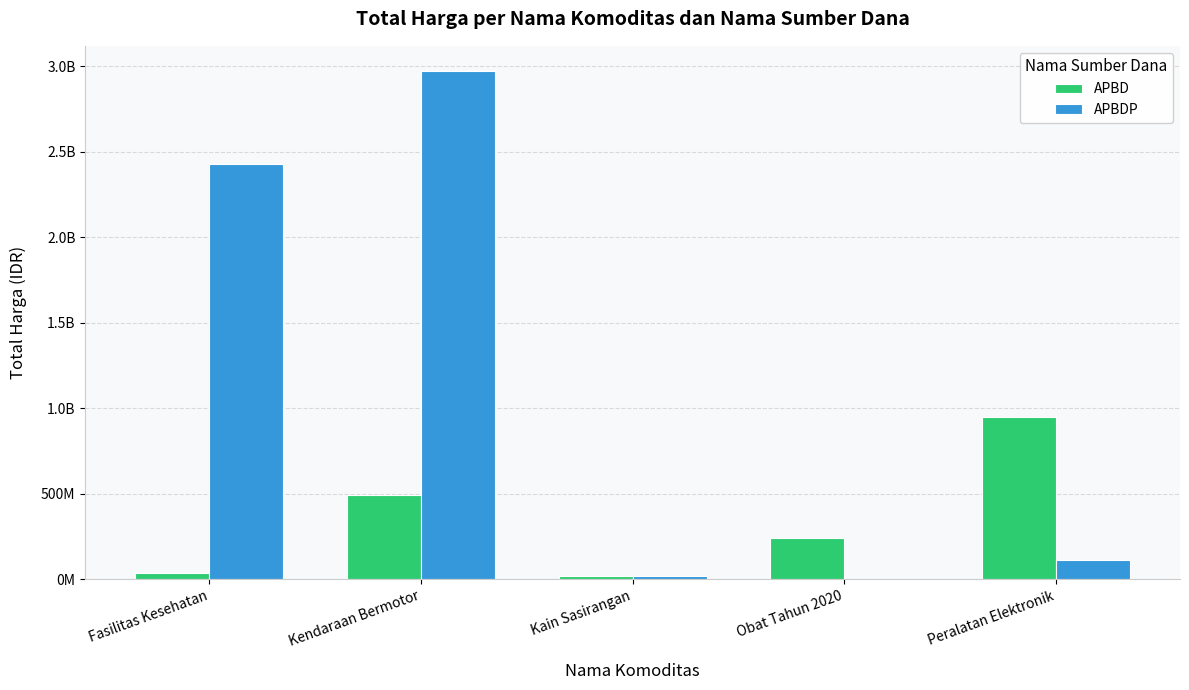

Which label corresponds to the smallest value in the chart?

Obat Tahun 2020